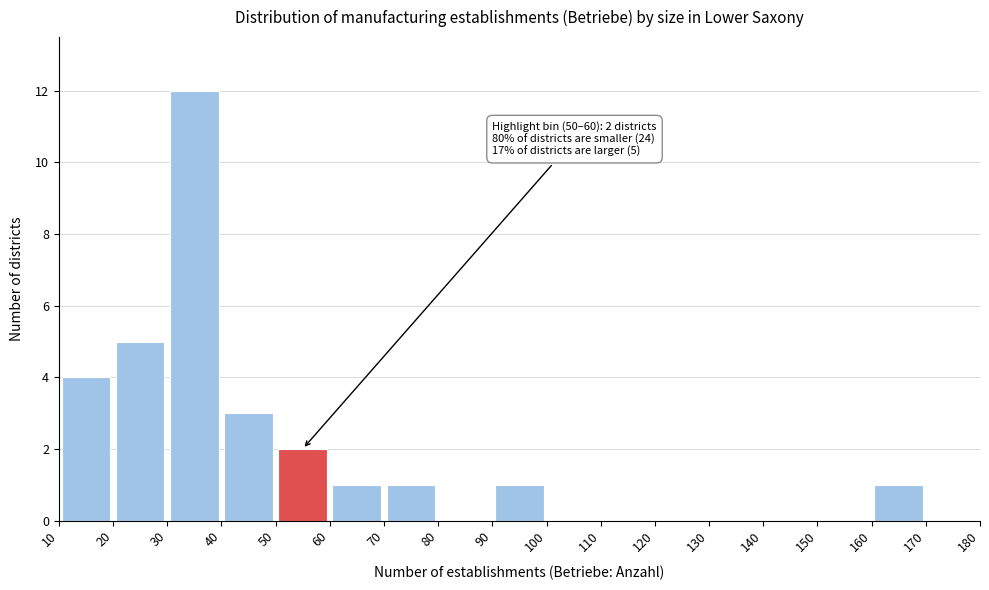

Which range on the x-axis has the tallest bar?

30 to 40